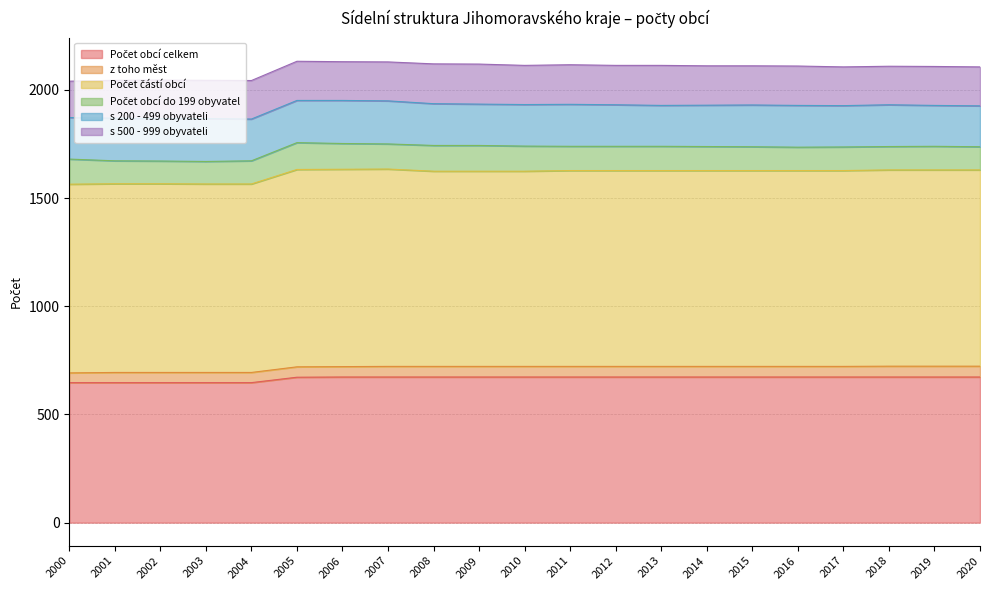

The s 500 - 999 obyvateli series shows 182 at 2012. True or false?

True